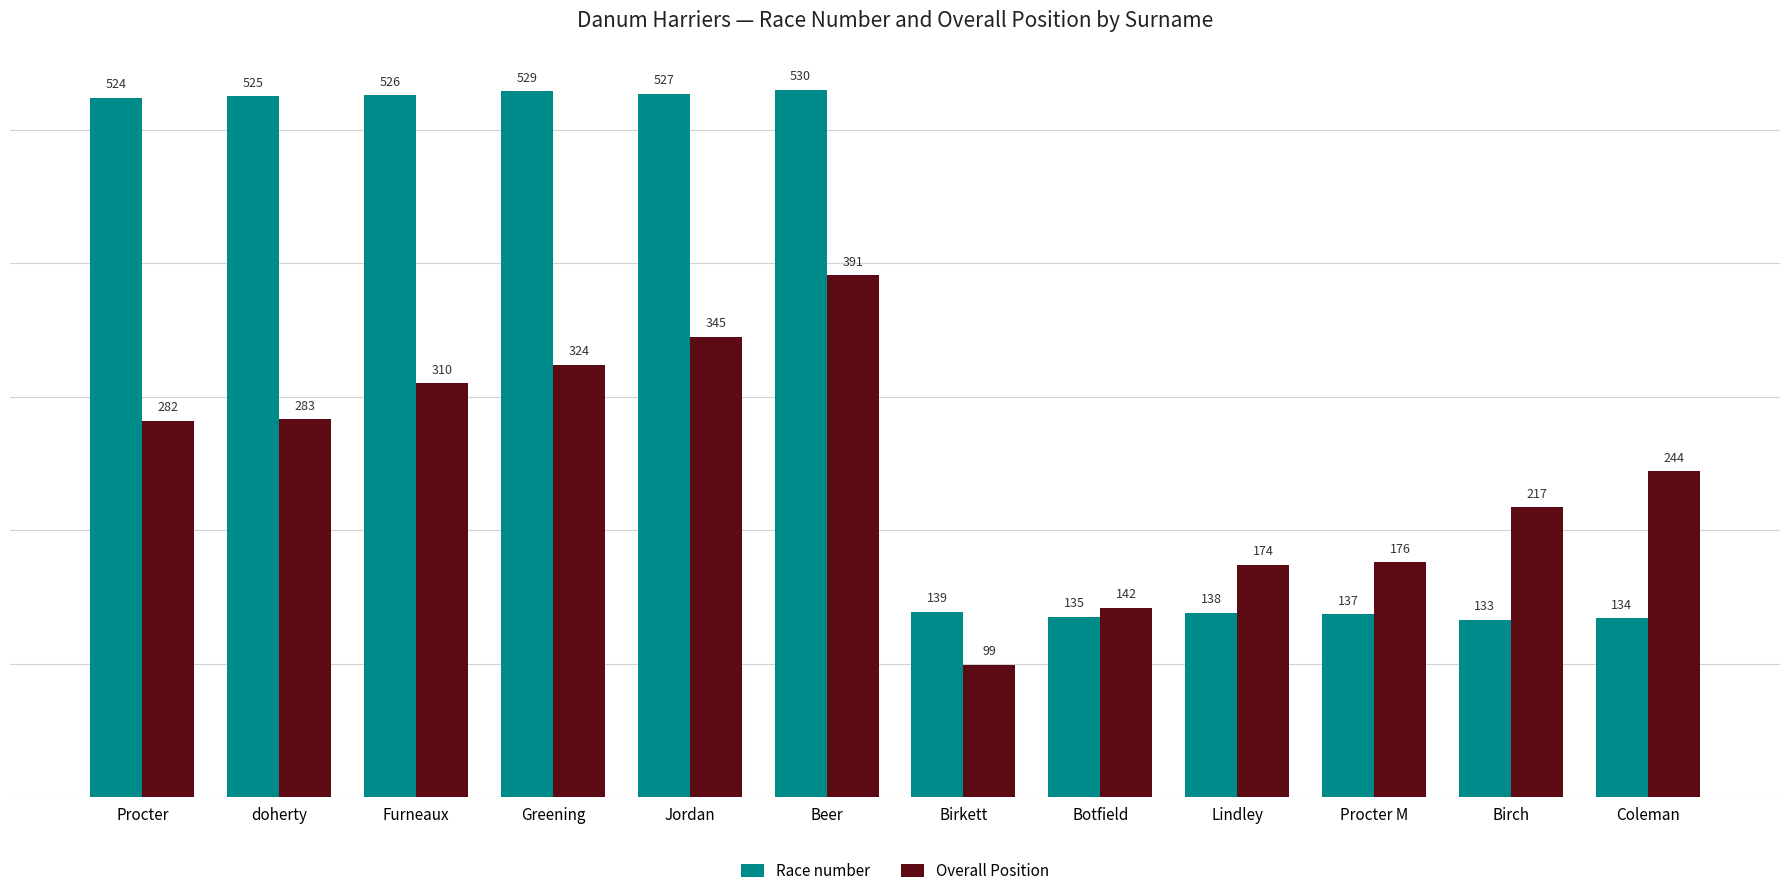

What is the smallest value displayed?

99